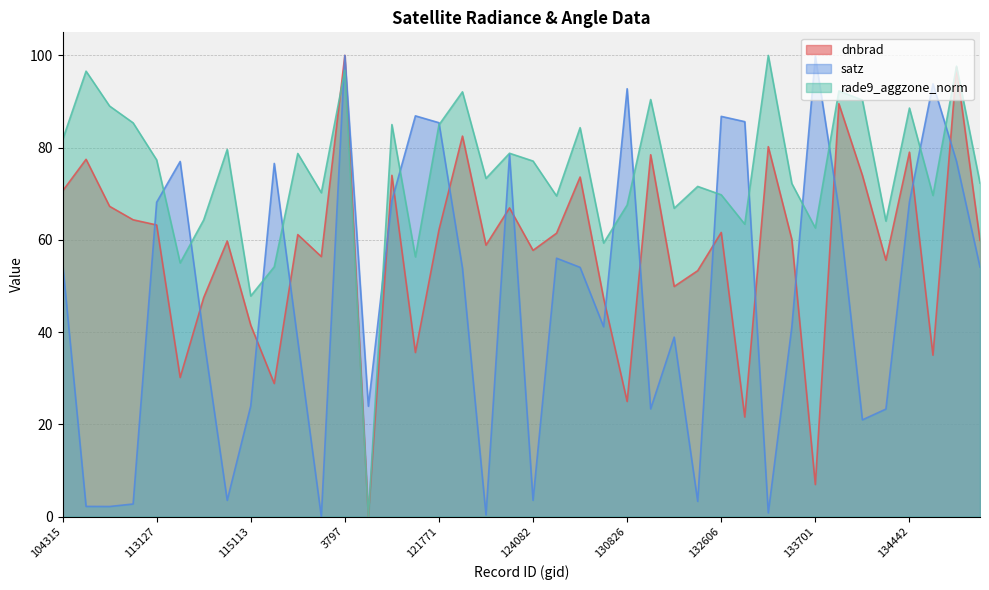

Where does the satz series first go above 54?

104315